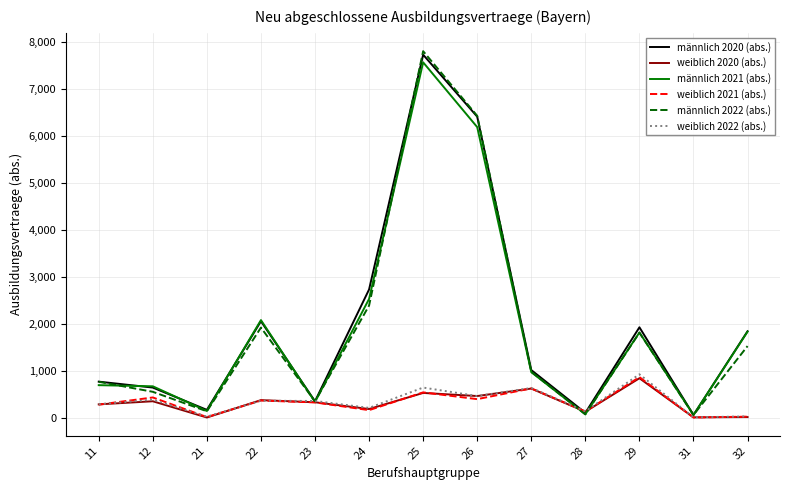

Is the value of männlich 2022 (abs.) at 27 greater than the value of männlich 2021 (abs.) at 29?

No